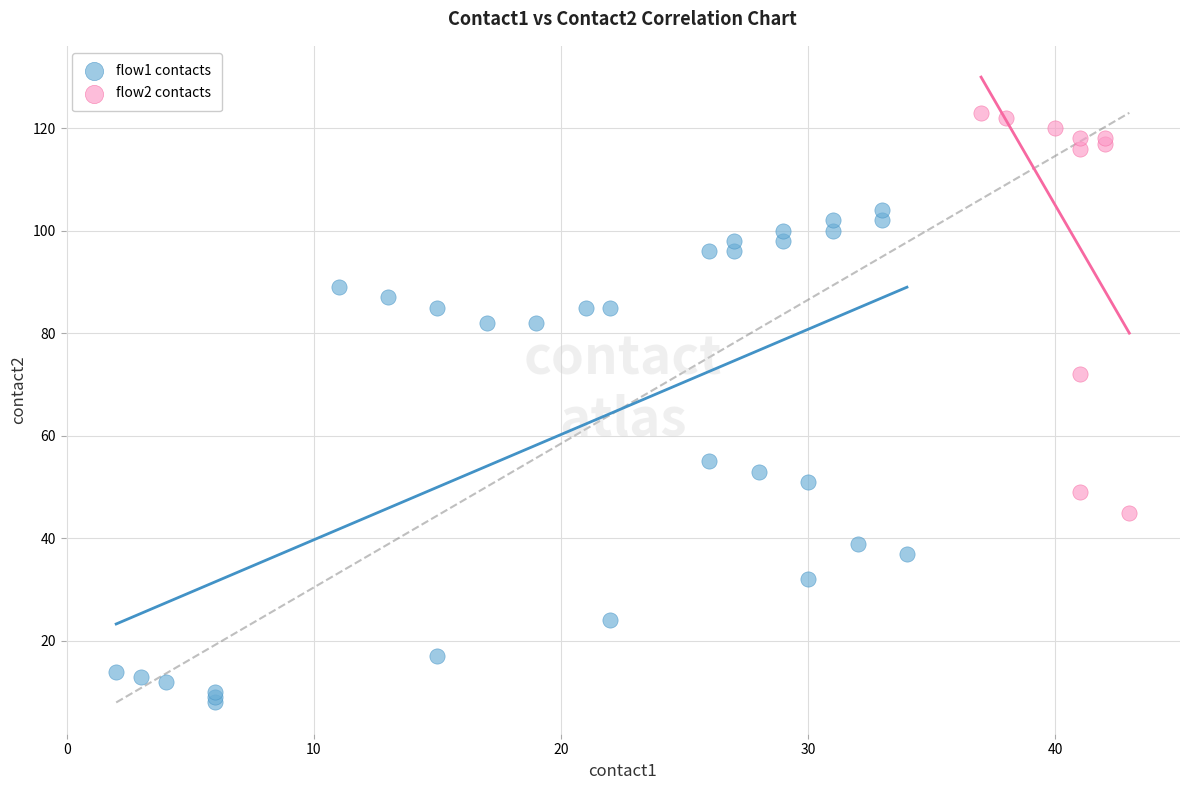

What are all the series names shown in the legend?

flow1 contacts, flow2 contacts